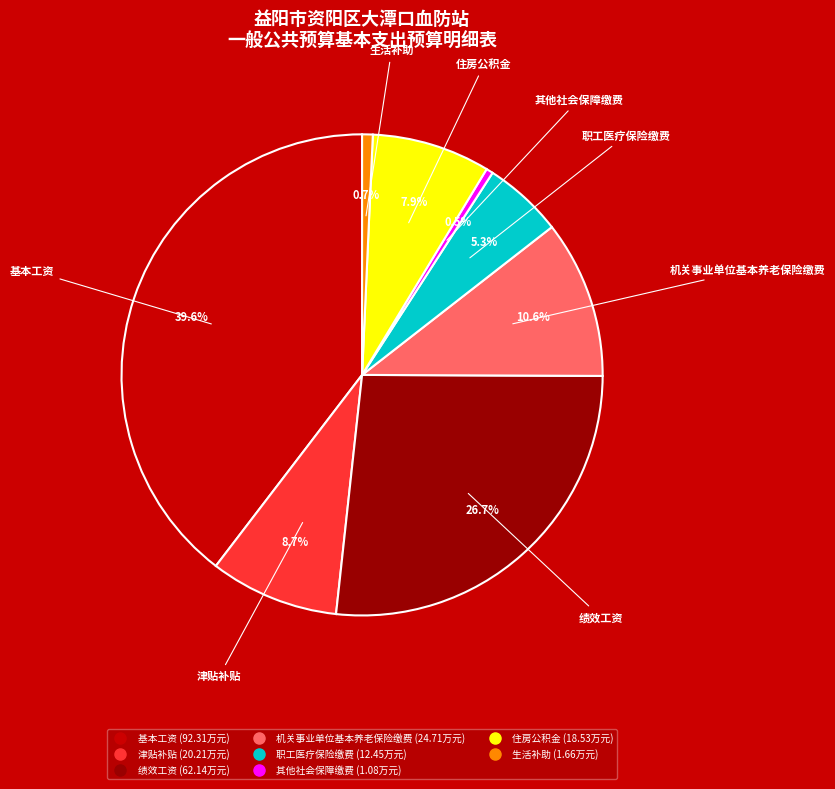

Count the number of slices in the pie.

8